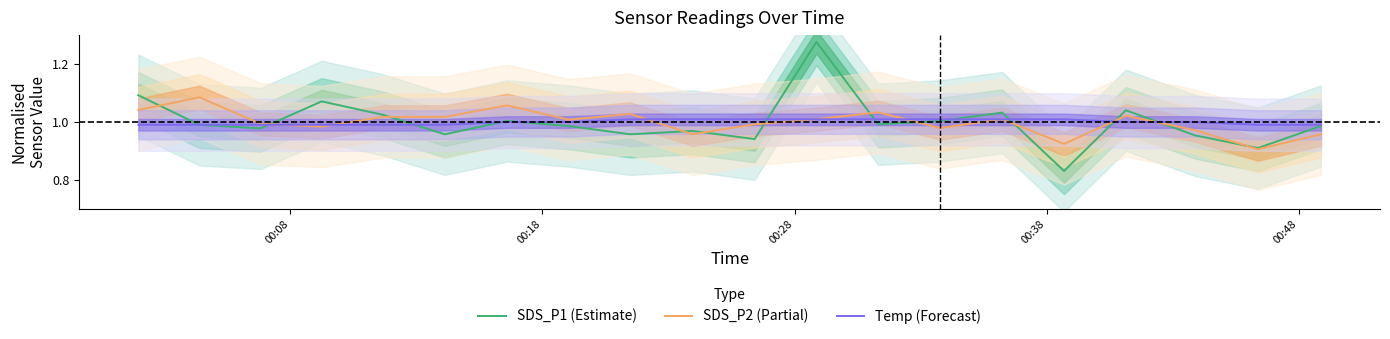

At how many categories does at least one series exceed 0?

20